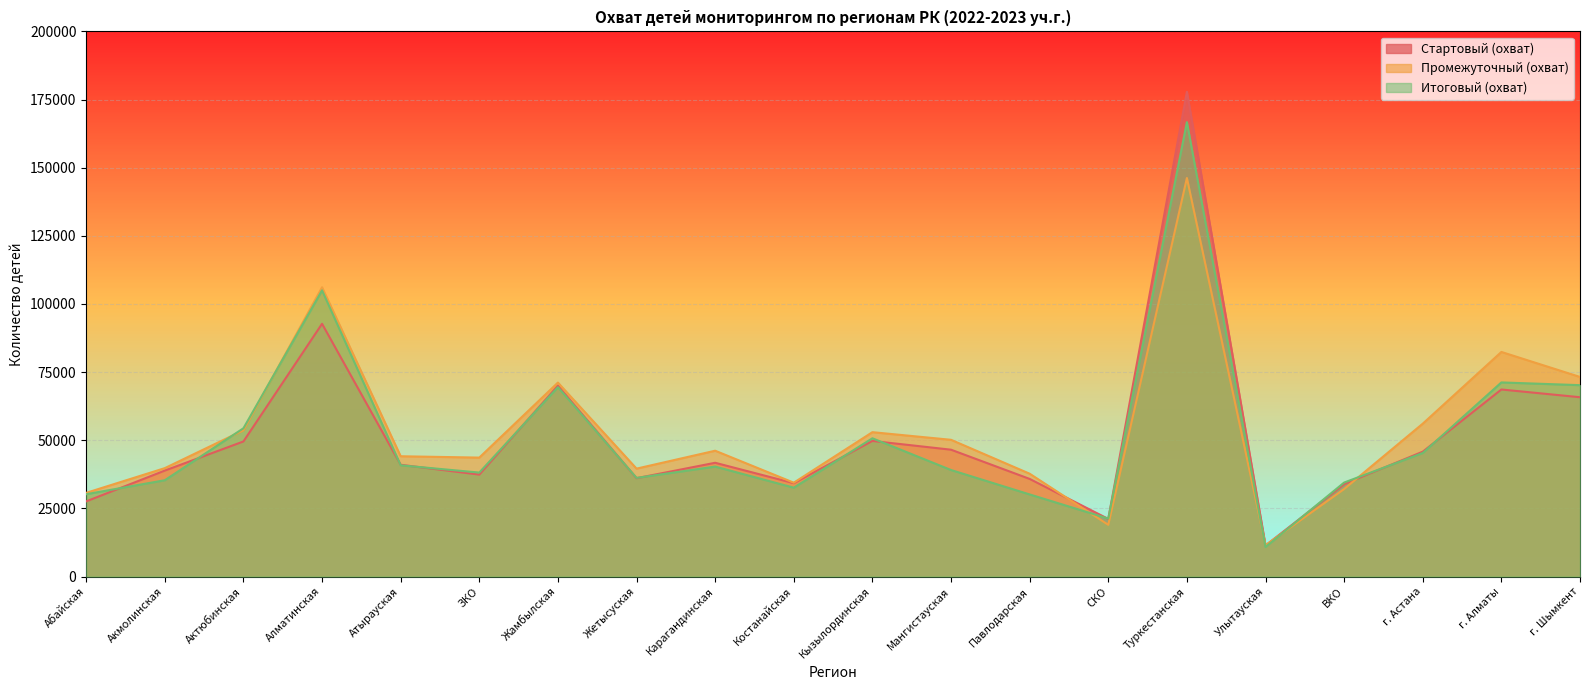

What is the smallest value displayed?

10843